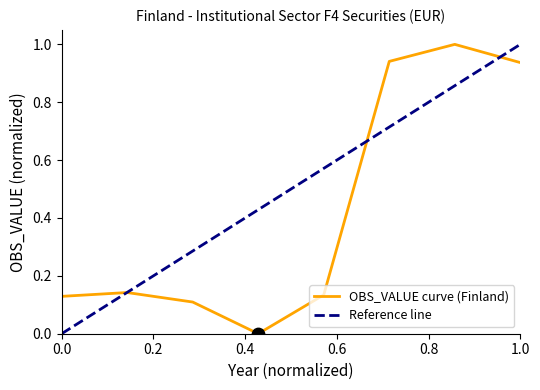

What is the highest value of the OBS_VALUE curve (Finland) series?

1.0